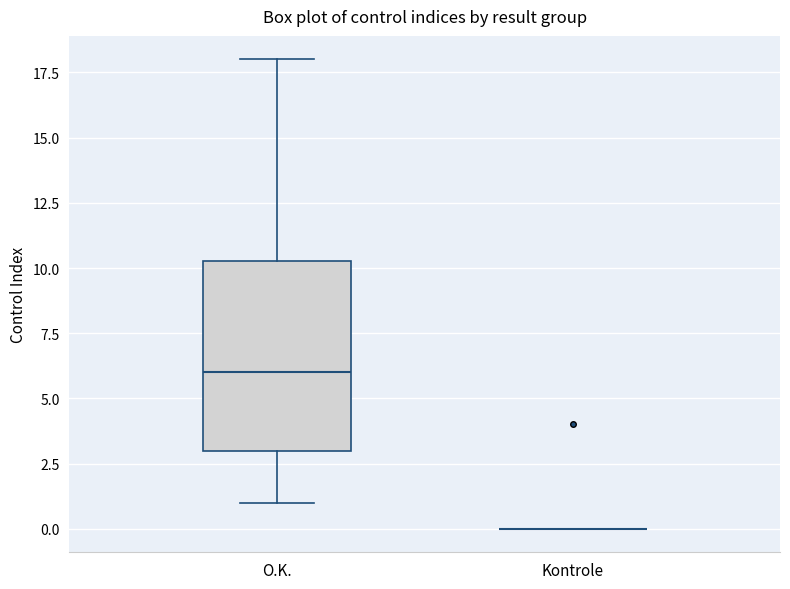

Reading left to right, transcribe this box plot: for each box, give where its median line is, the range the box spans, and where its two whiskers end, as read against the y-axis. The values are not printed on the chart, so give them approximately, as read against the axis.

O.K.: median 6.0, box 3.0 to 10.5, whiskers 1.0 to 18.0
Kontrole: box collapsed to a line at 0.0, whiskers 0.0 to 0.0